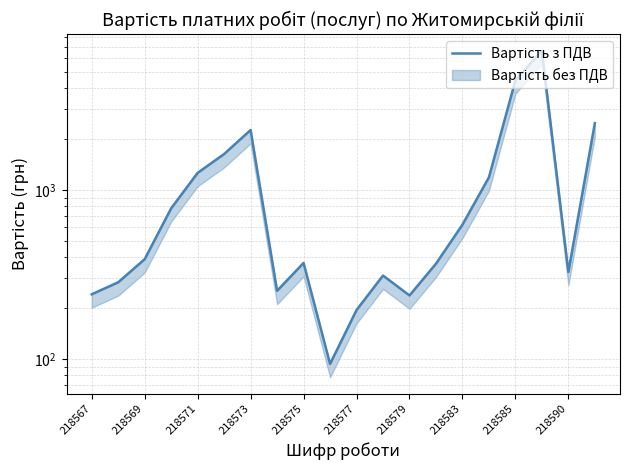

Reading left to right, transcribe all the data shown in this chart.

241.0	283.8	388.7	777.4	1259.4	1628.7	2258.4	252.7	369.3	93.3	194.4	311.0	237.1	365.4	621.9	1185.6	4443.0	6662.6	326.5	2480.0